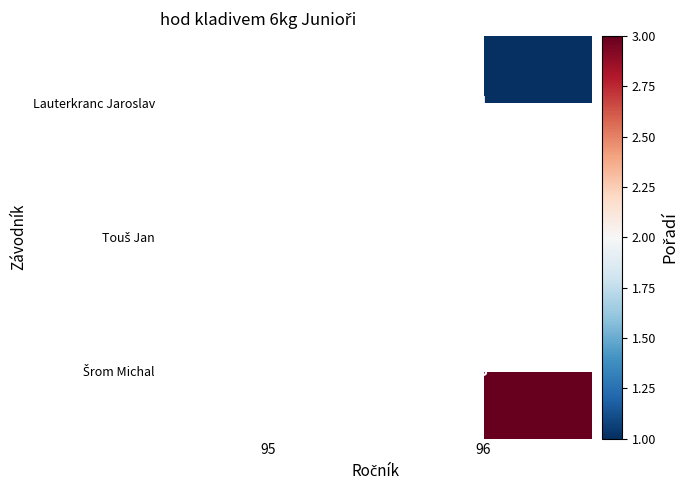

How many distinct data groups are displayed?

3